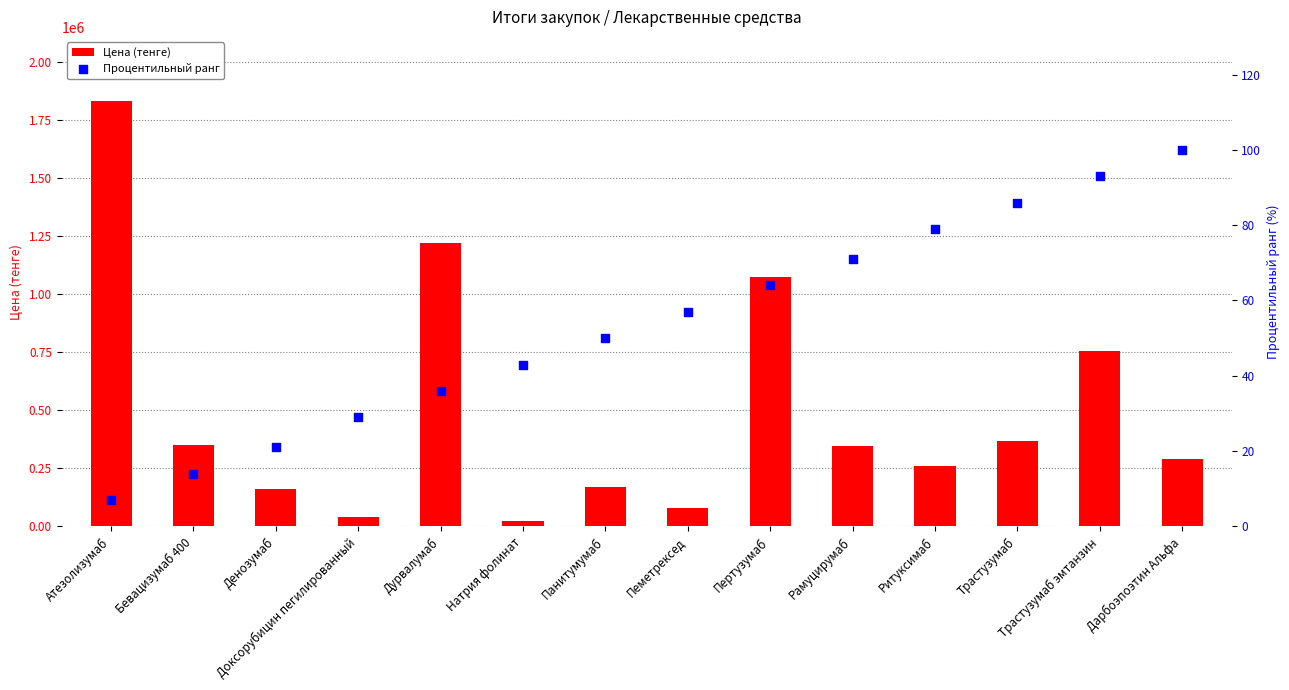

At which category is the sum across all series the highest?

Атезолизумаб